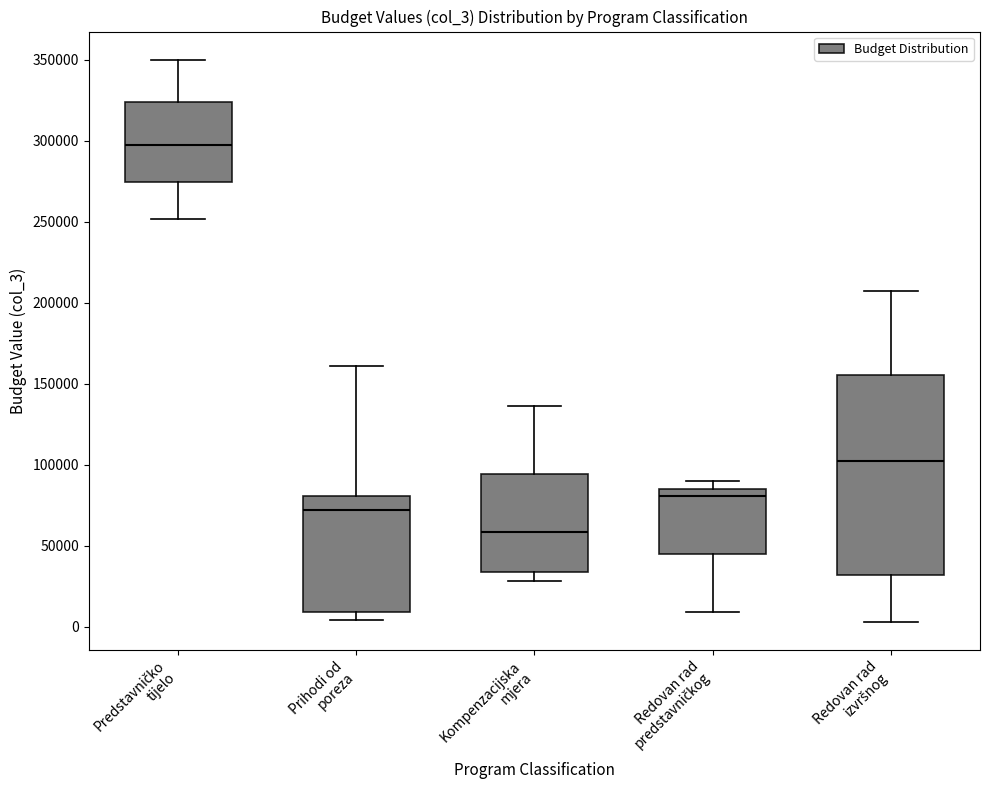

Which box has the highest median line?

Predstavničko tijelo